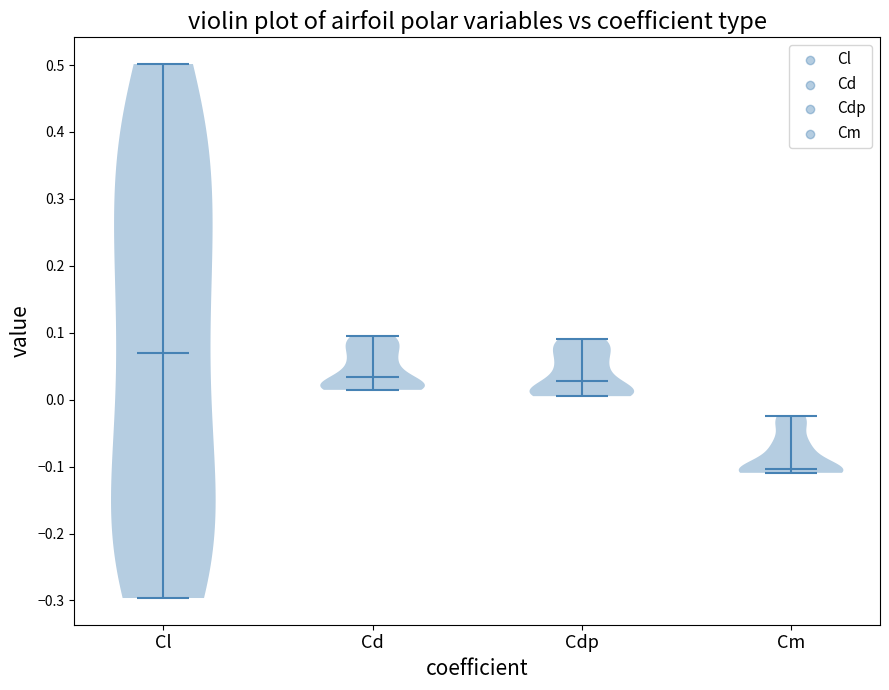

Which violin has the lowest median line?

Cm